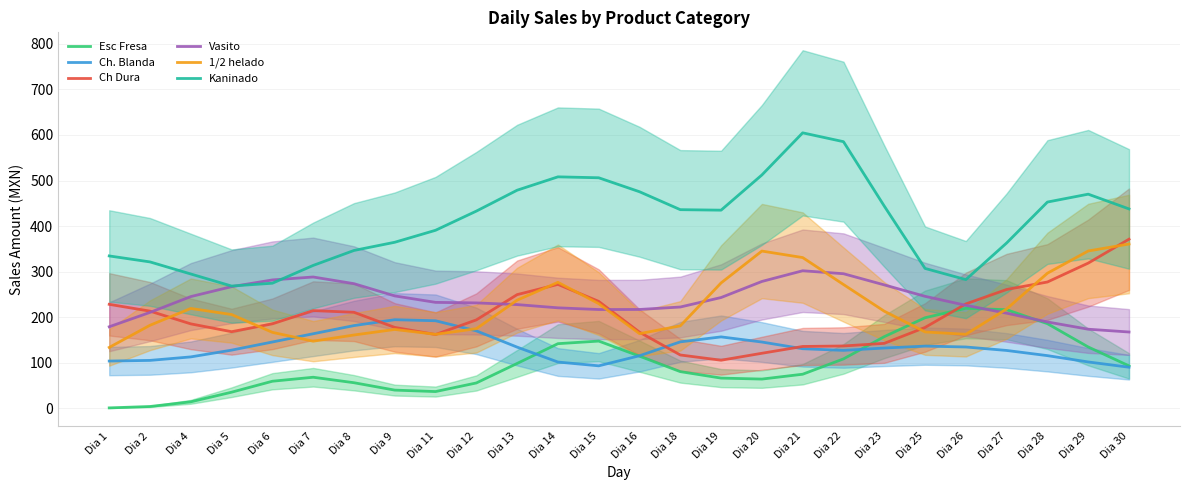

At which category does Ch Dura reach its first local valley?

Dia 5